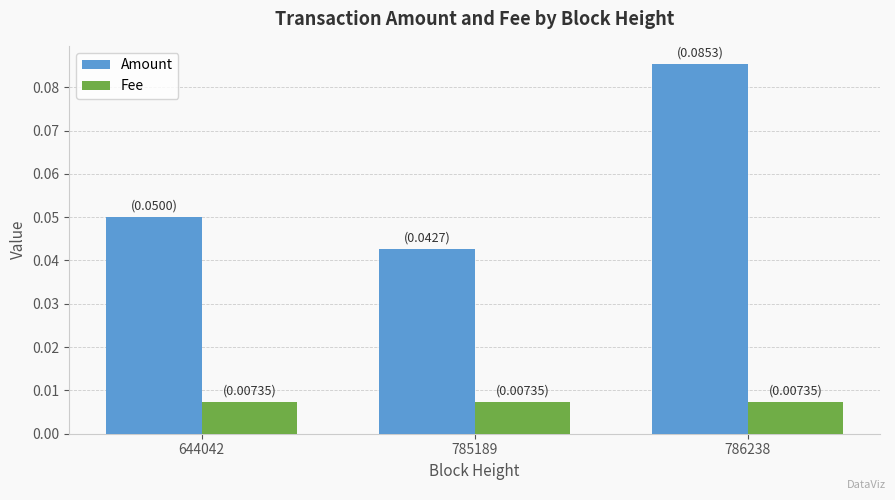

Between 785189 and 786238, which series saw the biggest shift?

Amount